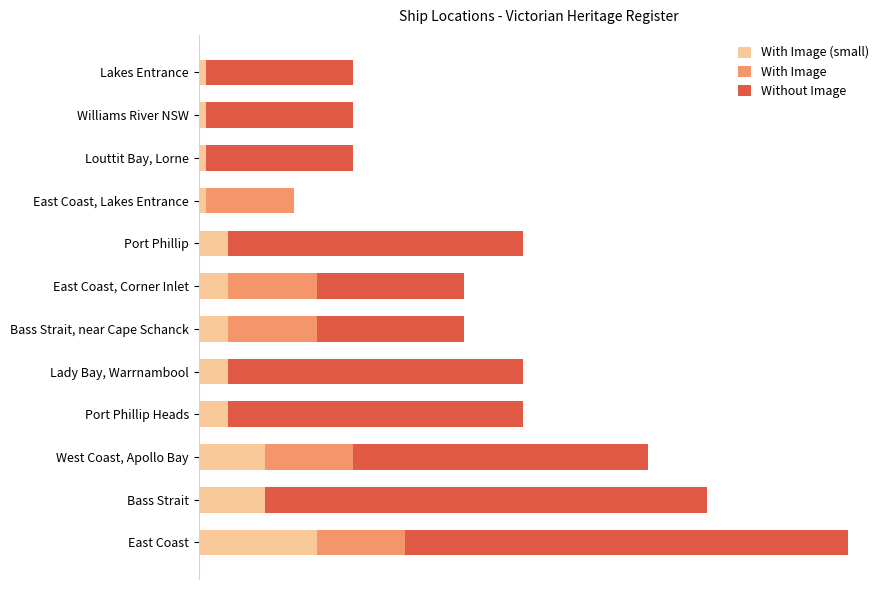

What are all the series names shown in the legend?

With Image (small), With Image, Without Image